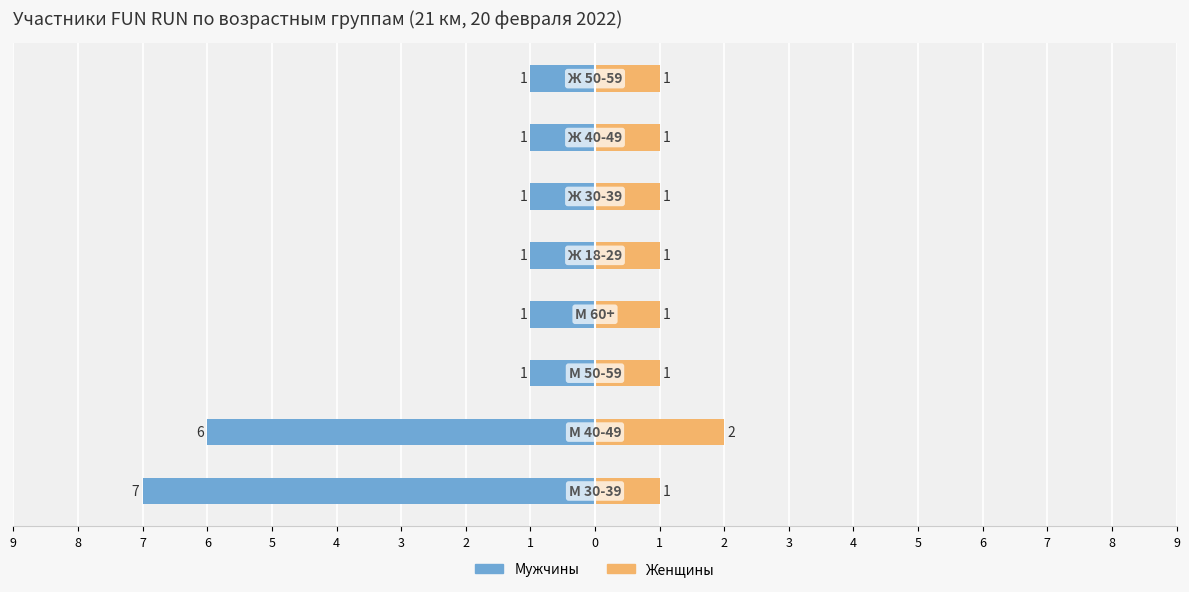

How many bars are there in each group?

2